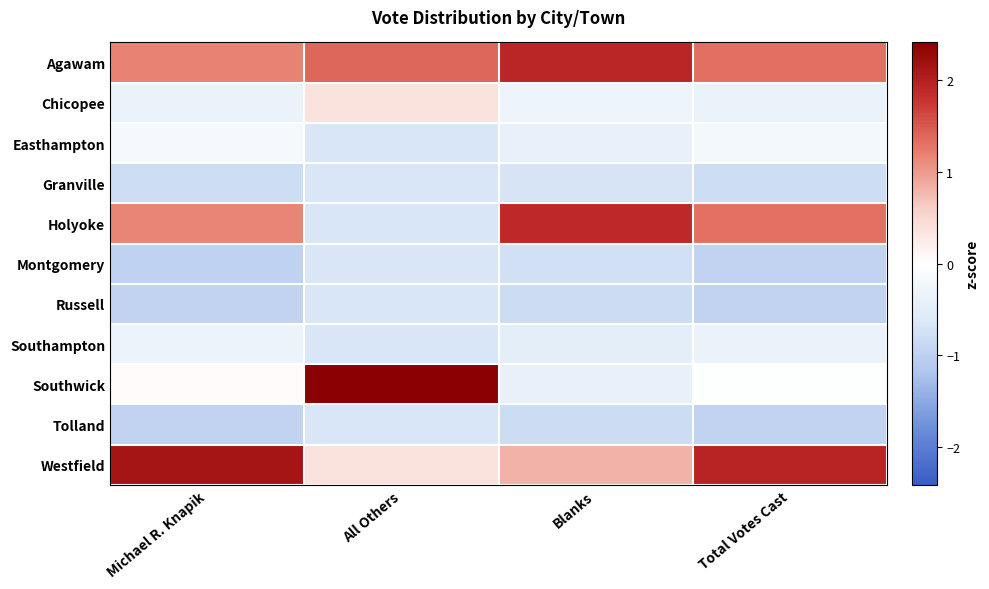

At how many categories does at least one series exceed 1?

4